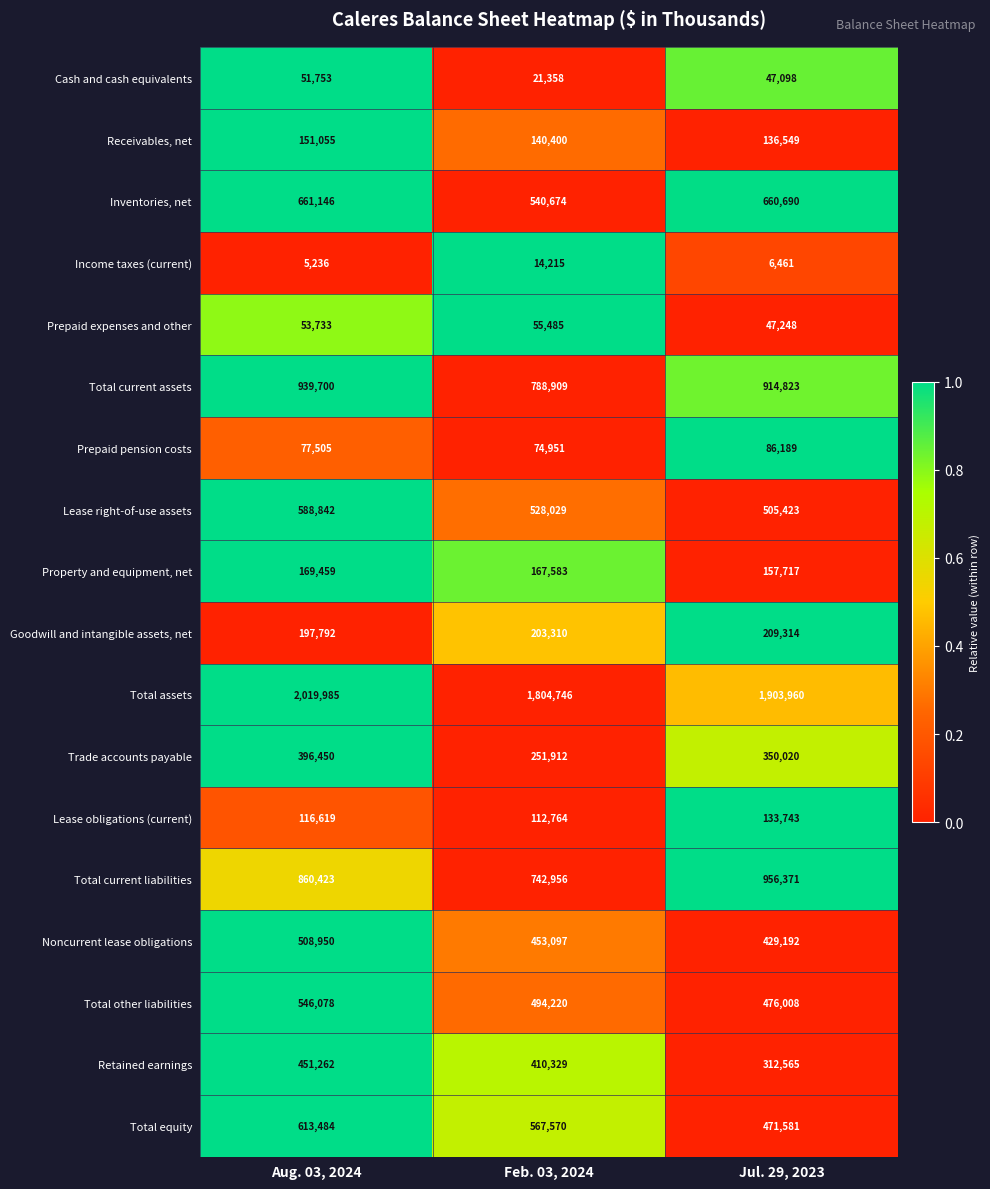

Read the Cash and cash equivalents value at Feb. 03, 2024, to the nearest 10.

21360